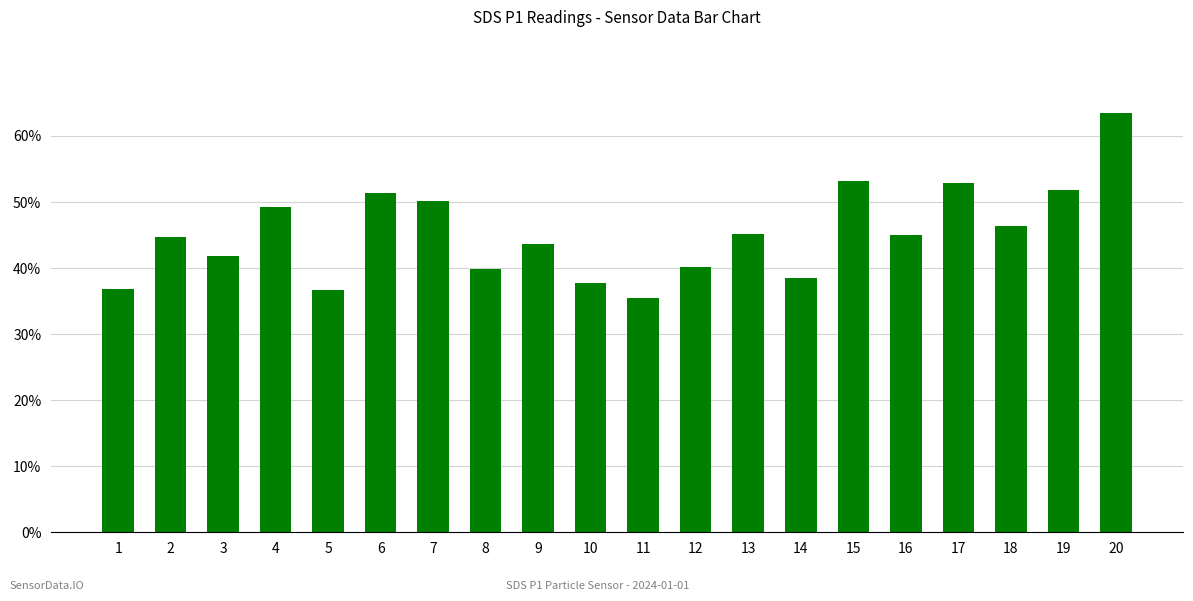

True or false: the data shows 58.0 at 8.

False